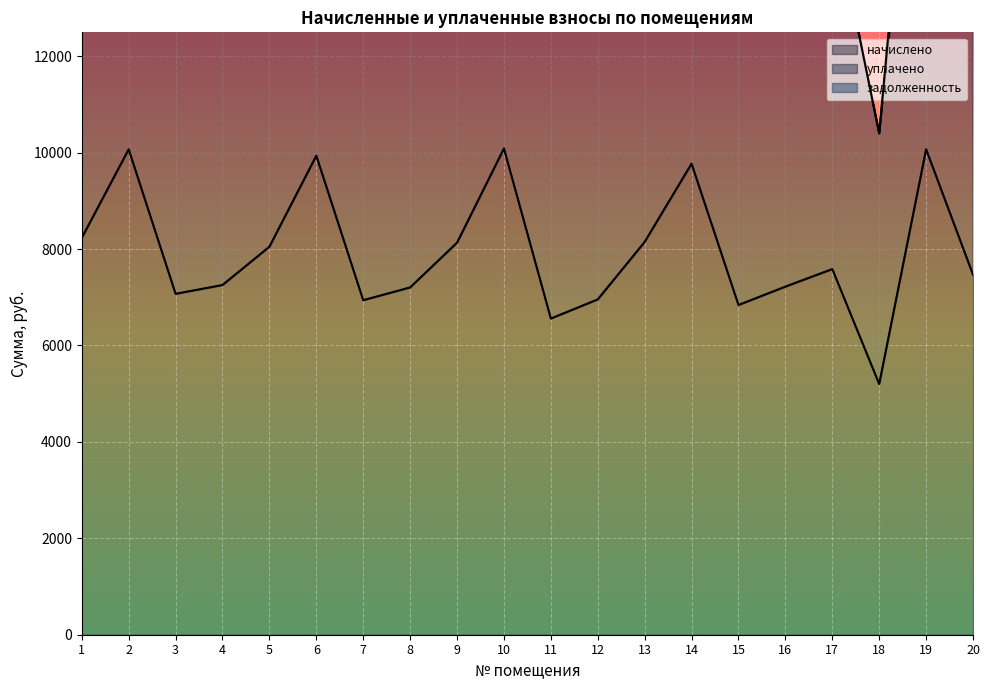

True or false: начислено has more than 0 interior local peaks.

True